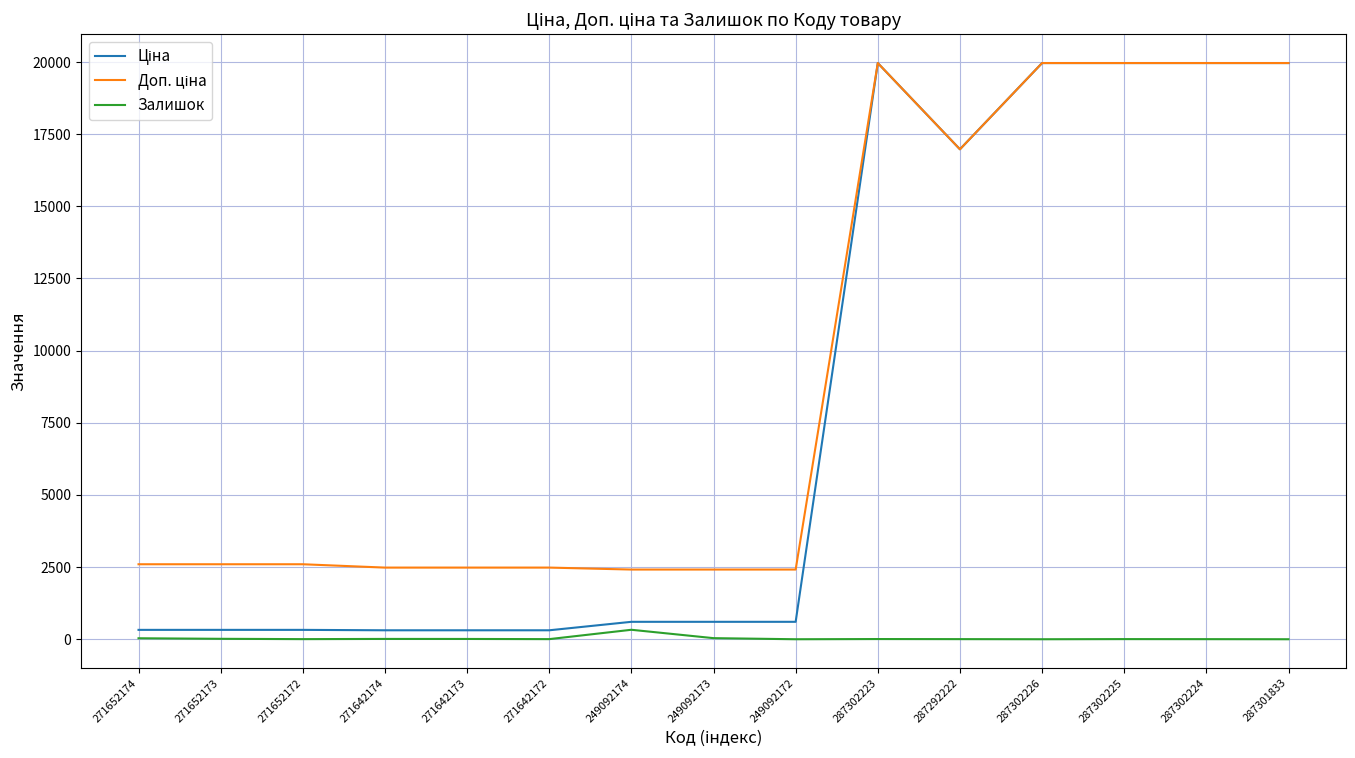

Is it true that Залишок equals 4.0 at 271652172?

True